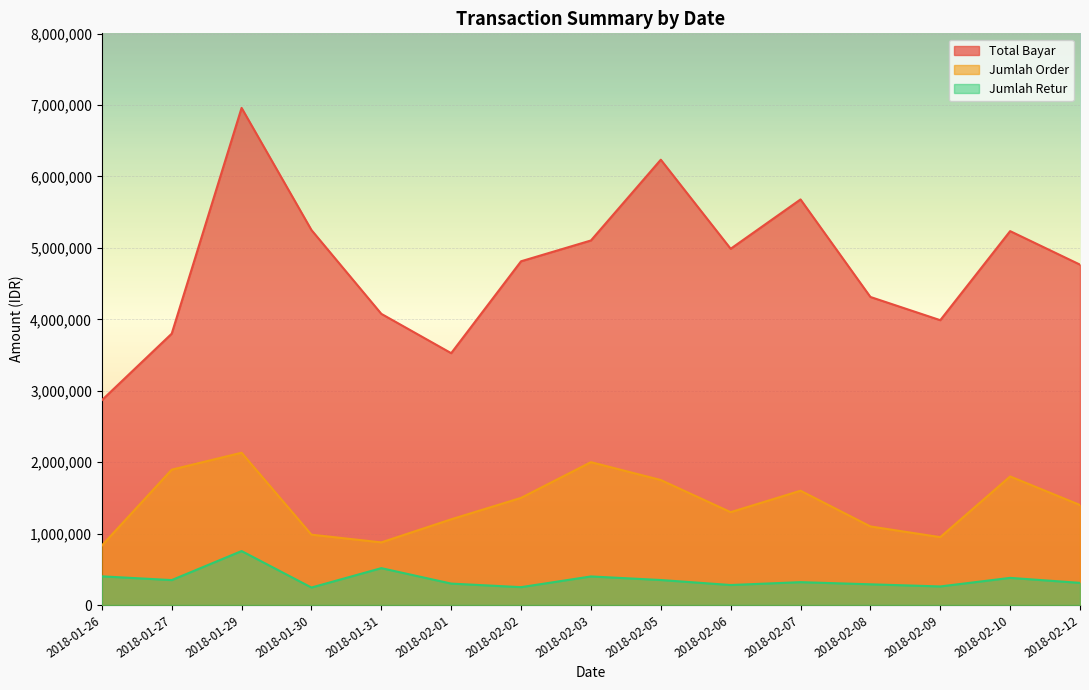

At which category does Jumlah Retur reach its first local valley?

2018-01-27